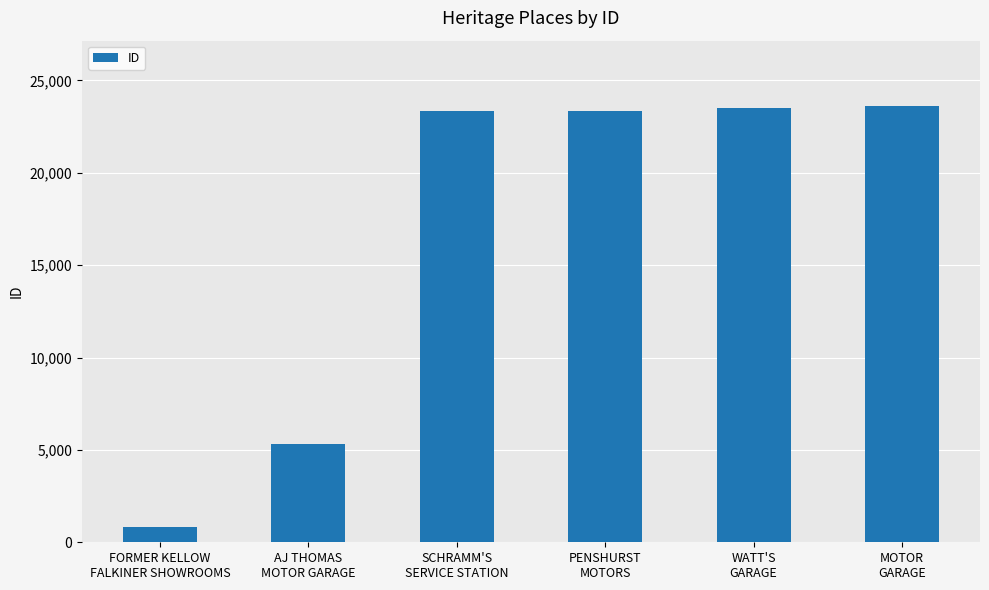

Read the value at AJ THOMAS
MOTOR GARAGE.

5297